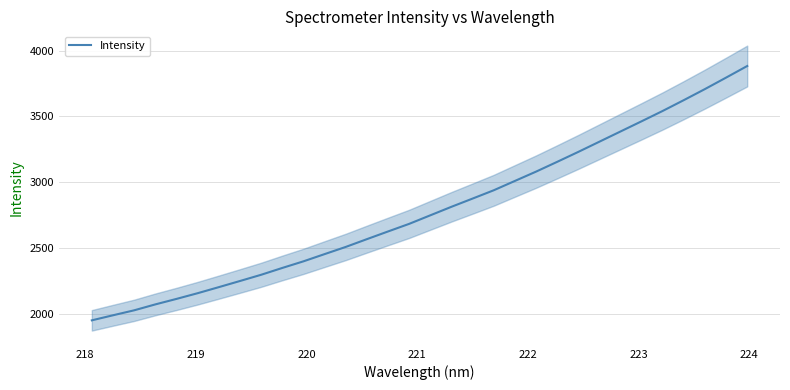

What is the highest value of the Intensity series?

3882.6